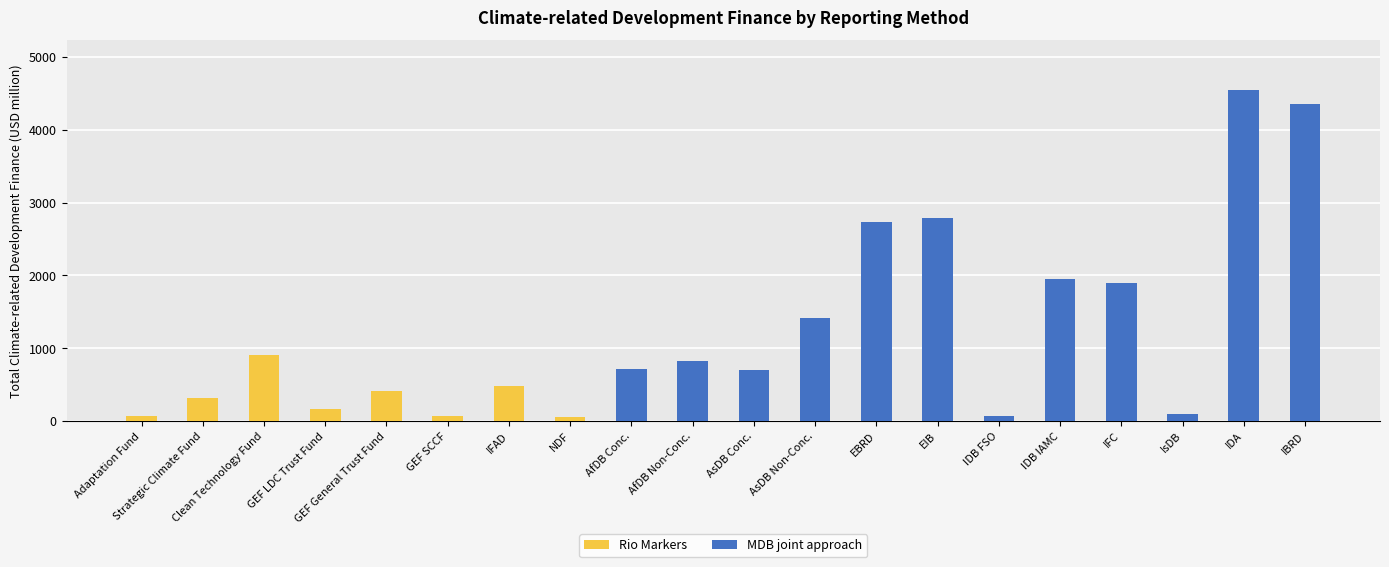

What are all the series names shown in the legend?

Rio Markers, MDB joint approach